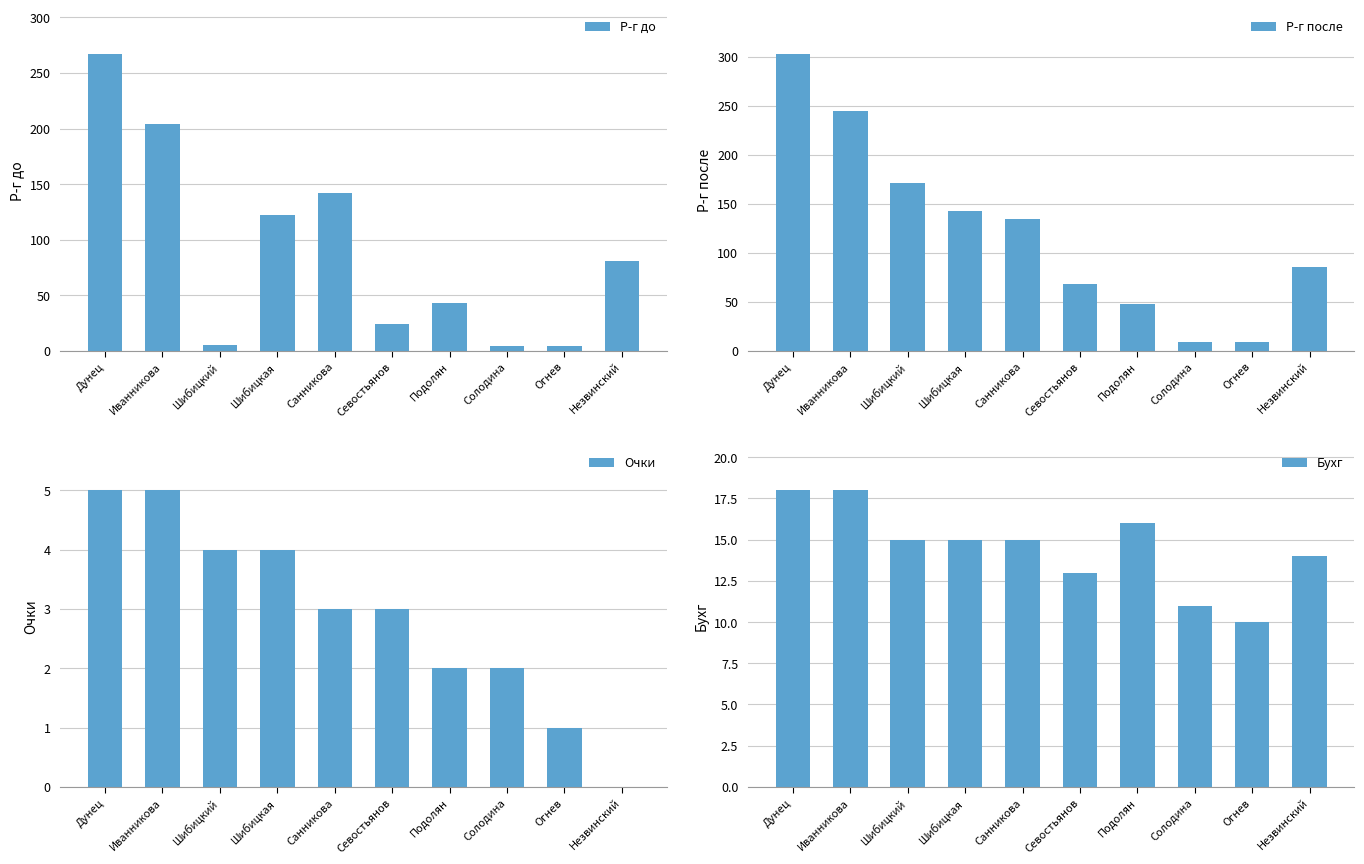

Rank the categories by Р-г после value from highest to lowest.

Дунец, Иванникова, Шибицкий, Шибицкая, Санникова, Незвинский, Севостьянов, Подолян, Солодина, Огнев